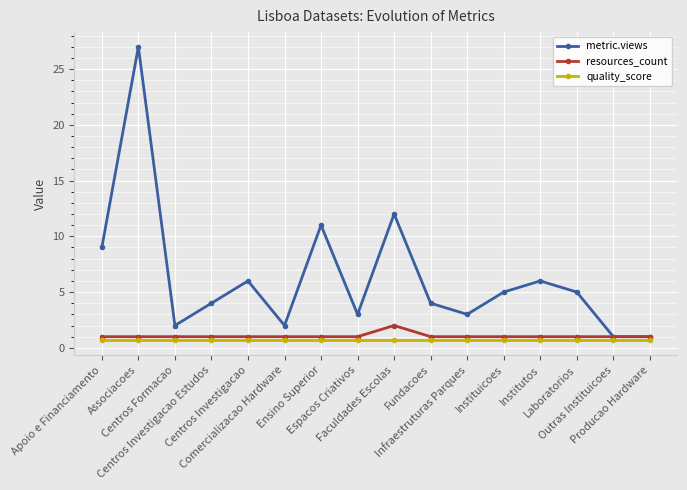

Is it true that resources_count equals 1.0 at Associacoes?

True